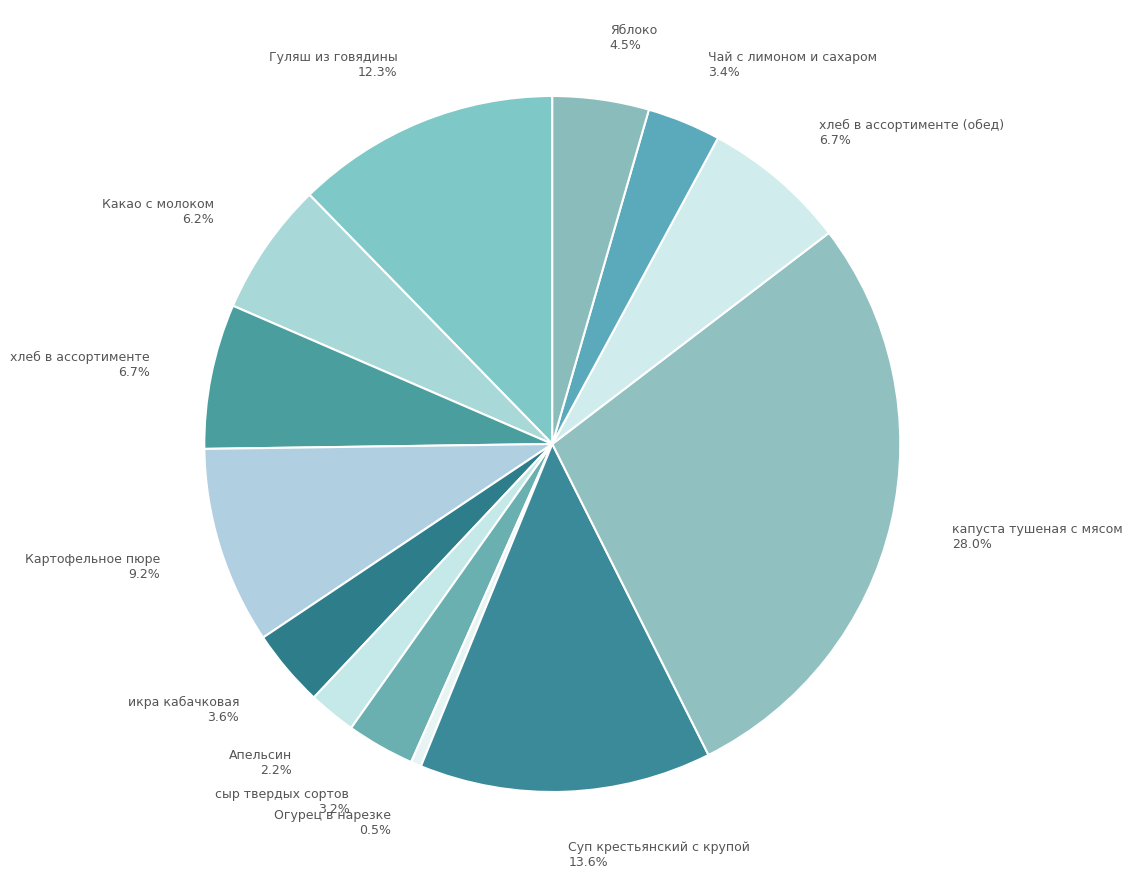

What percentage is NOT represented by Какао с молоком?

93.8%